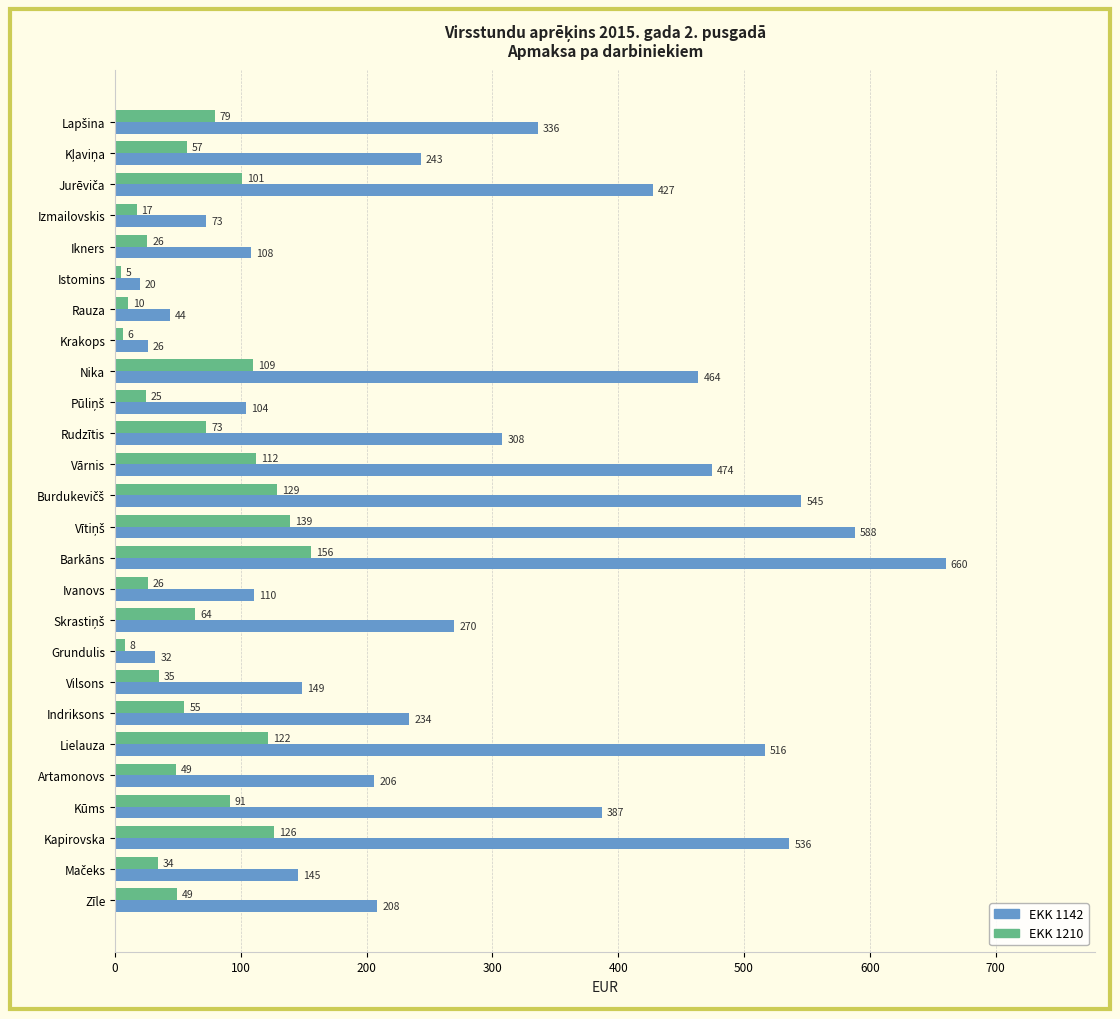

Rank the series by their maximum value, from lowest to highest.

EKK 1210, EKK 1142